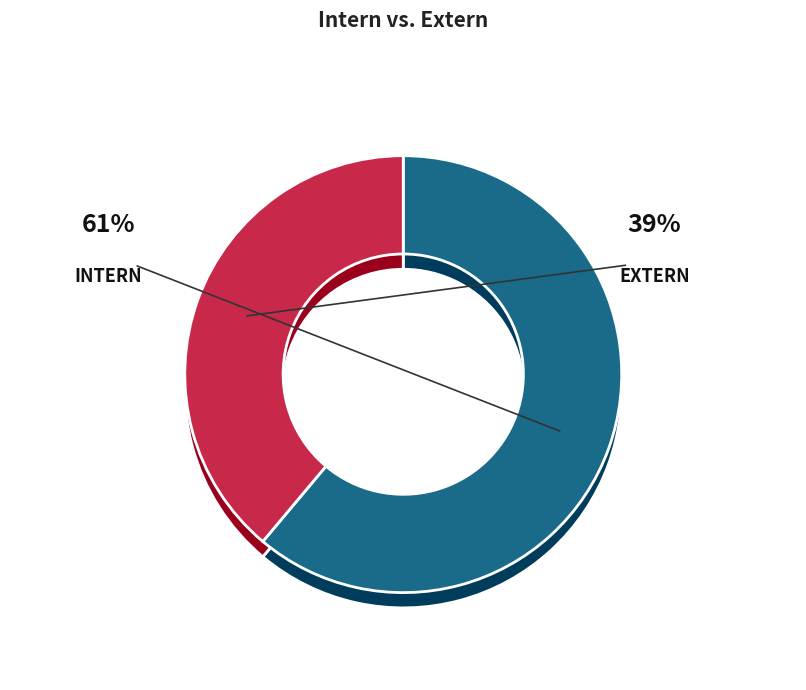

To the nearest percent, what is the average slice percentage?

50%